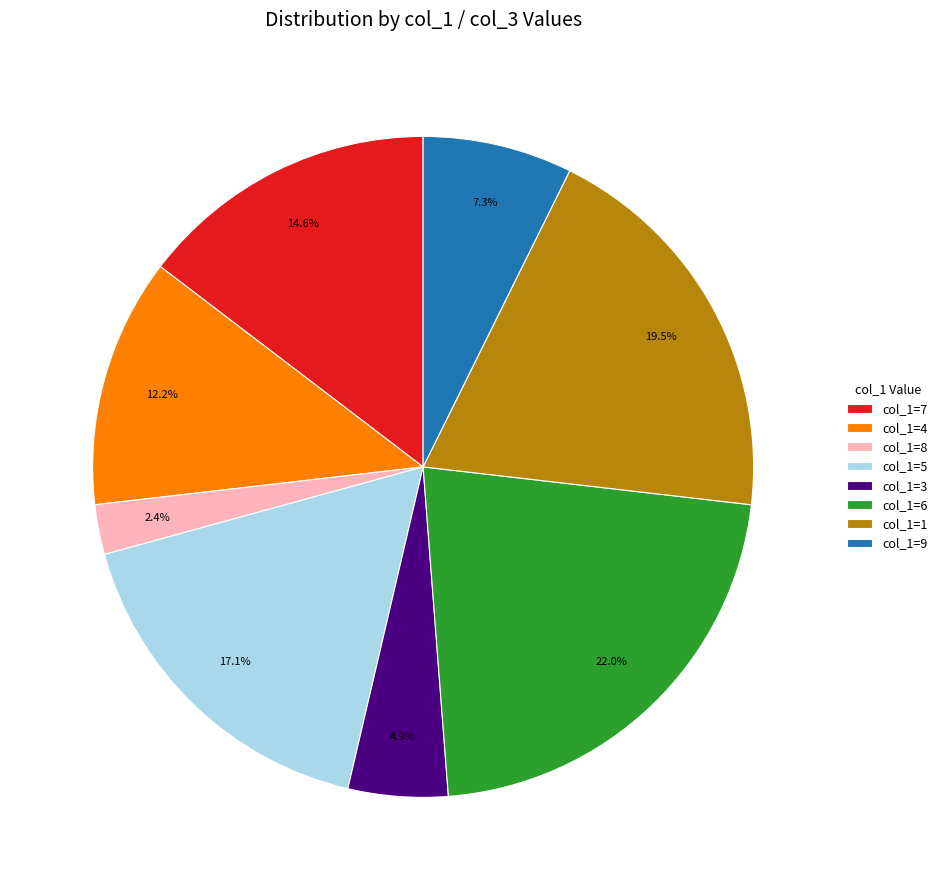

Approximately how many times larger is the value at col_1=1 compared to col_1=5?

1.1